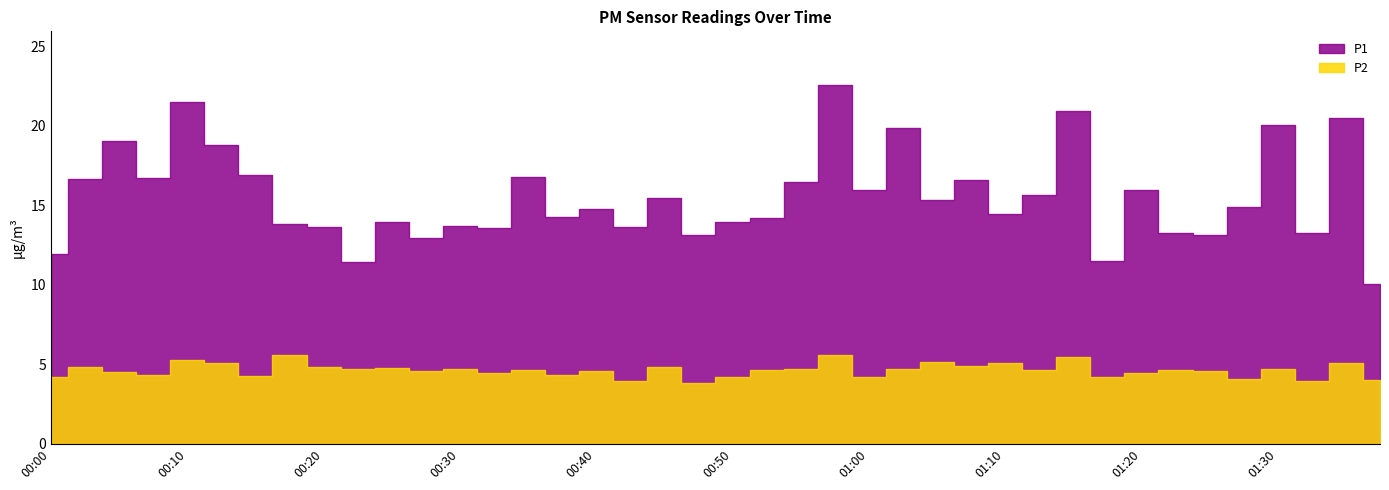

True or false: P1 and P2 intersect in this chart.

False